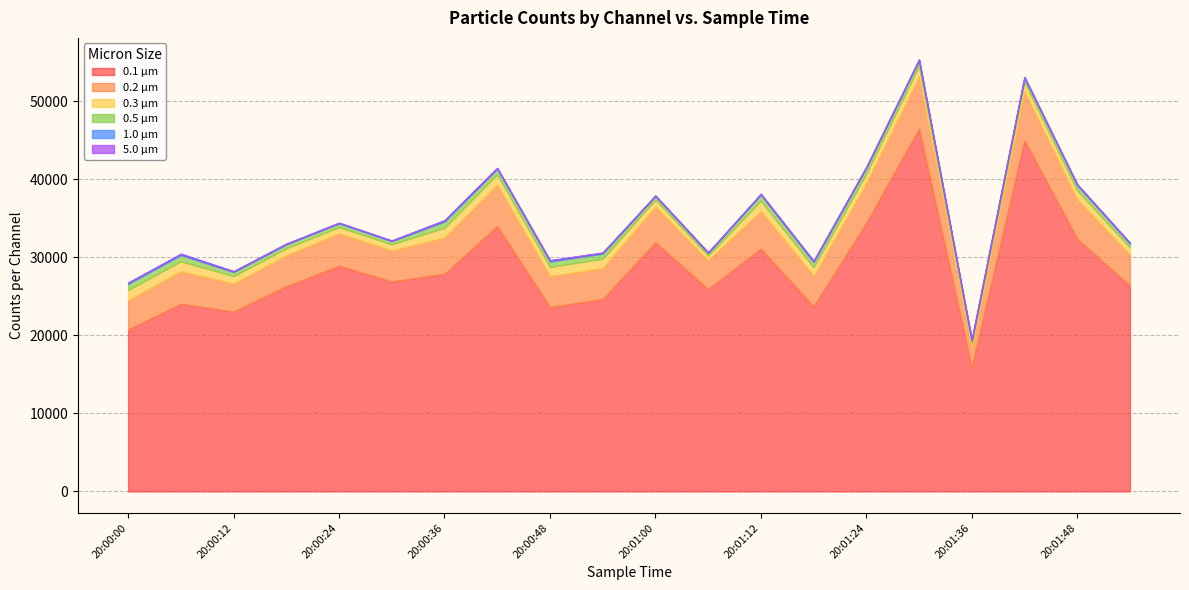

Which series has the widest spread of values?

0.1 µm